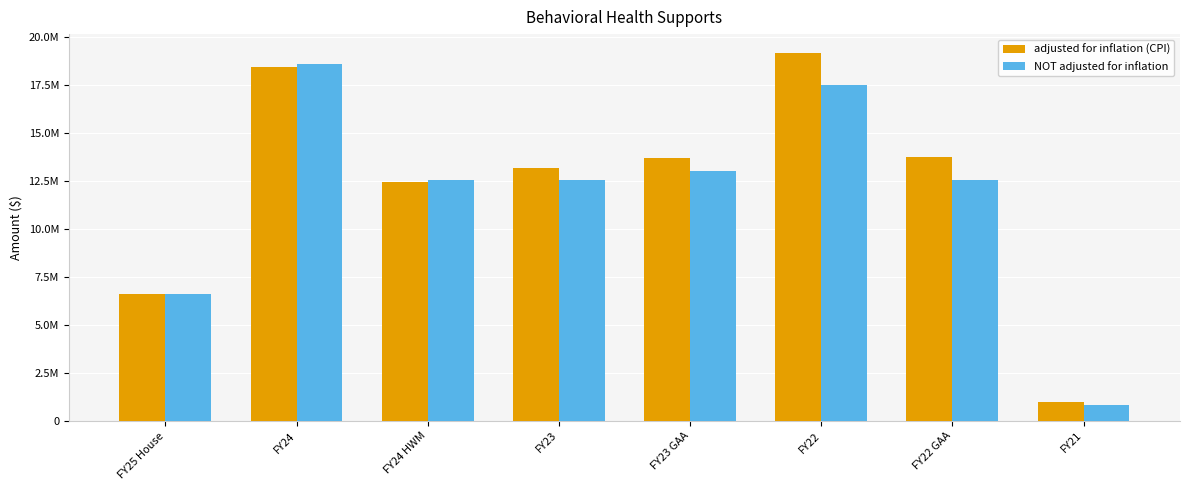

At which label does NOT adjusted for inflation first exceed 12534773?

FY24